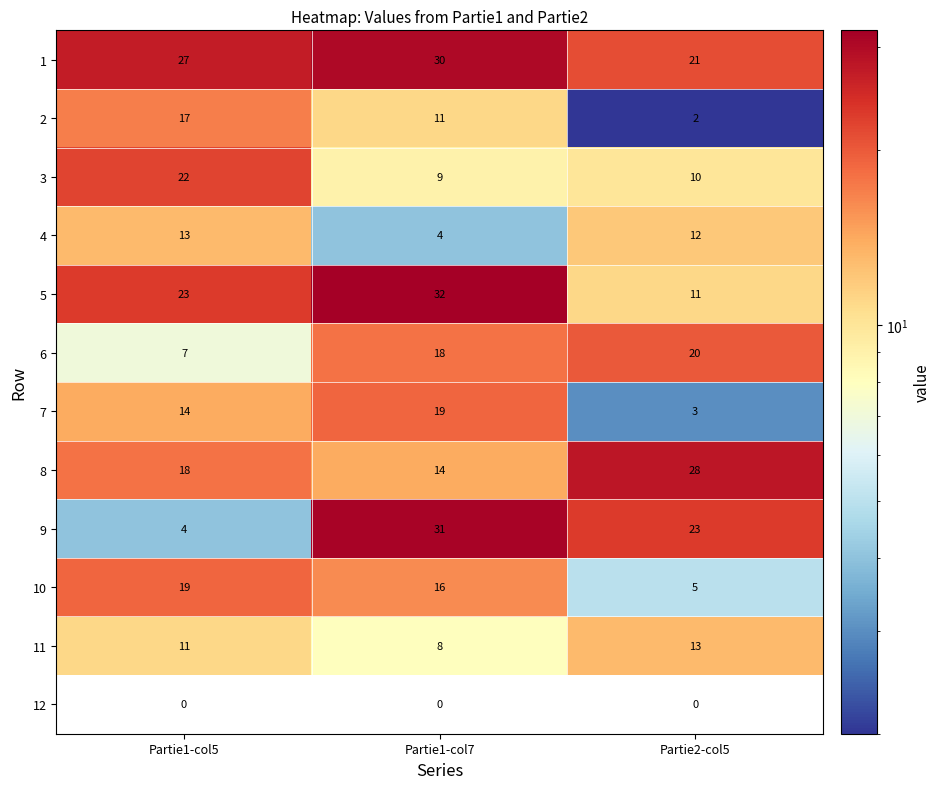

At which category is the sum across all series the highest?

Partie1-col7